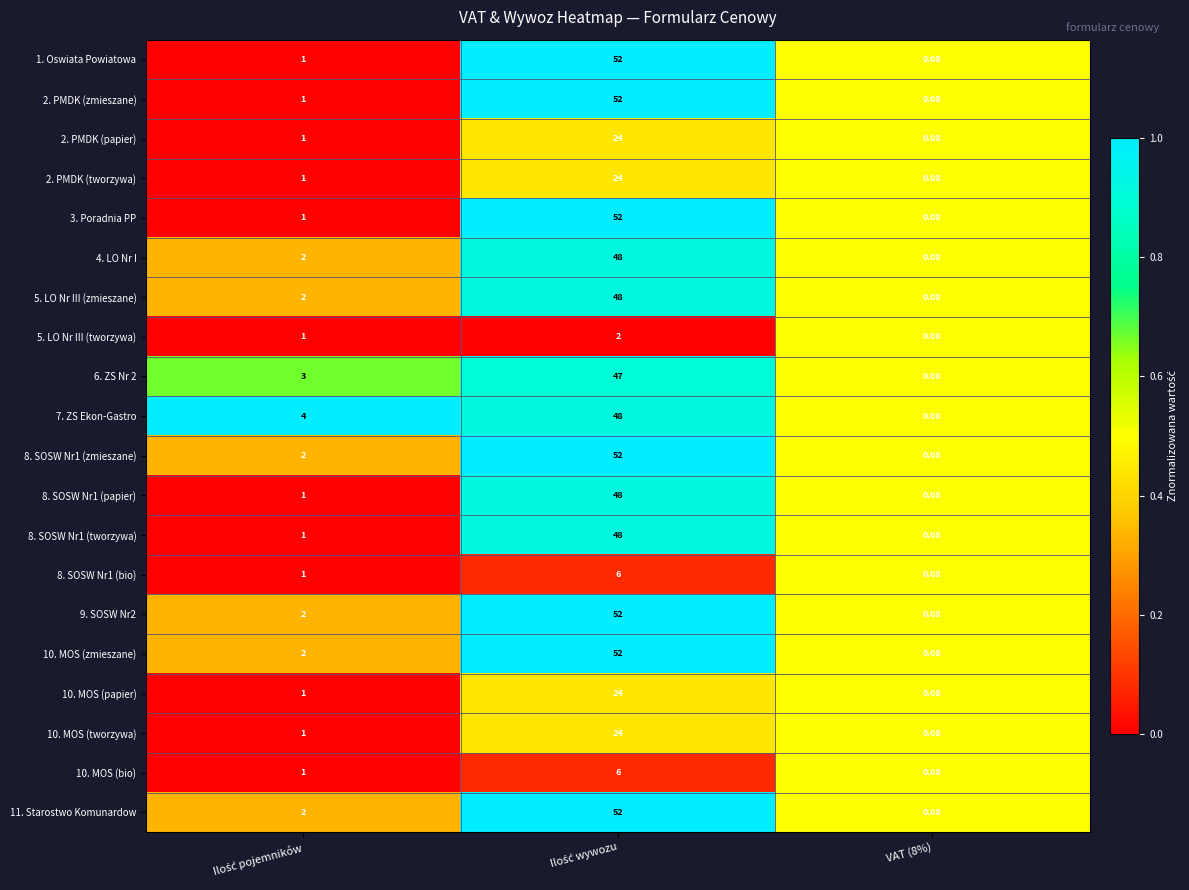

Reading left to right, transcribe all the data shown in this chart.

1. Oswiata Powiatowa: Ilość pojemników=1.0	Ilość wywozu=52.0	VAT (8%)=0.1
2. PMDK (zmieszane): Ilość pojemników=1.0	Ilość wywozu=52.0	VAT (8%)=0.1
2. PMDK (papier): Ilość pojemników=1.0	Ilość wywozu=24.0	VAT (8%)=0.1
2. PMDK (tworzywa): Ilość pojemników=1.0	Ilość wywozu=24.0	VAT (8%)=0.1
3. Poradnia PP: Ilość pojemników=1.0	Ilość wywozu=52.0	VAT (8%)=0.1
4. LO Nr I: Ilość pojemników=2.0	Ilość wywozu=48.0	VAT (8%)=0.1
5. LO Nr III (zmieszane): Ilość pojemników=2.0	Ilość wywozu=48.0	VAT (8%)=0.1
5. LO Nr III (tworzywa): Ilość pojemników=1.0	Ilość wywozu=2.0	VAT (8%)=0.1
6. ZS Nr 2: Ilość pojemników=3.0	Ilość wywozu=47.0	VAT (8%)=0.1
7. ZS Ekon-Gastro: Ilość pojemników=4.0	Ilość wywozu=48.0	VAT (8%)=0.1
8. SOSW Nr1 (zmieszane): Ilość pojemników=2.0	Ilość wywozu=52.0	VAT (8%)=0.1
8. SOSW Nr1 (papier): Ilość pojemników=1.0	Ilość wywozu=48.0	VAT (8%)=0.1
8. SOSW Nr1 (tworzywa): Ilość pojemników=1.0	Ilość wywozu=48.0	VAT (8%)=0.1
8. SOSW Nr1 (bio): Ilość pojemników=1.0	Ilość wywozu=6.0	VAT (8%)=0.1
9. SOSW Nr2: Ilość pojemników=2.0	Ilość wywozu=52.0	VAT (8%)=0.1
10. MOS (zmieszane): Ilość pojemników=2.0	Ilość wywozu=52.0	VAT (8%)=0.1
10. MOS (papier): Ilość pojemników=1.0	Ilość wywozu=24.0	VAT (8%)=0.1
10. MOS (tworzywa): Ilość pojemników=1.0	Ilość wywozu=24.0	VAT (8%)=0.1
10. MOS (bio): Ilość pojemników=1.0	Ilość wywozu=6.0	VAT (8%)=0.1
11. Starostwo Komunardow: Ilość pojemników=2.0	Ilość wywozu=52.0	VAT (8%)=0.1